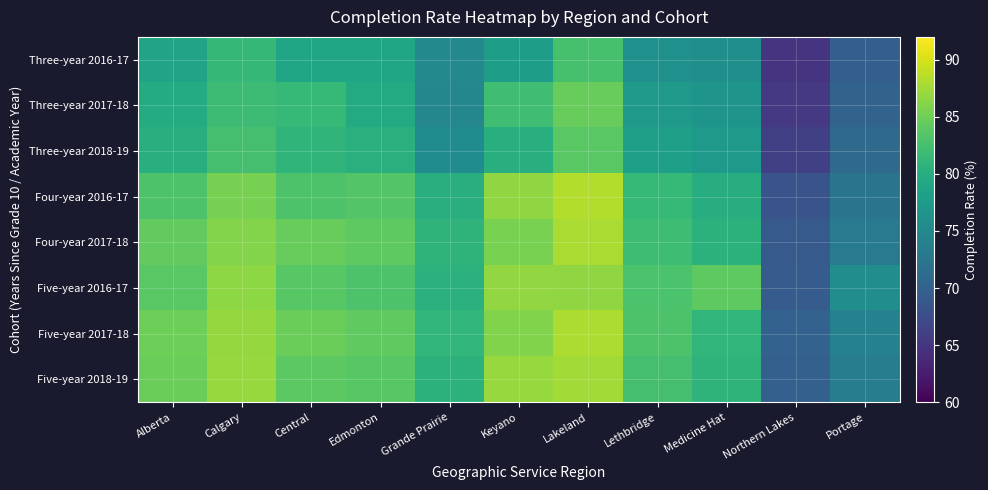

What is the maximum value shown in the chart?

88.3